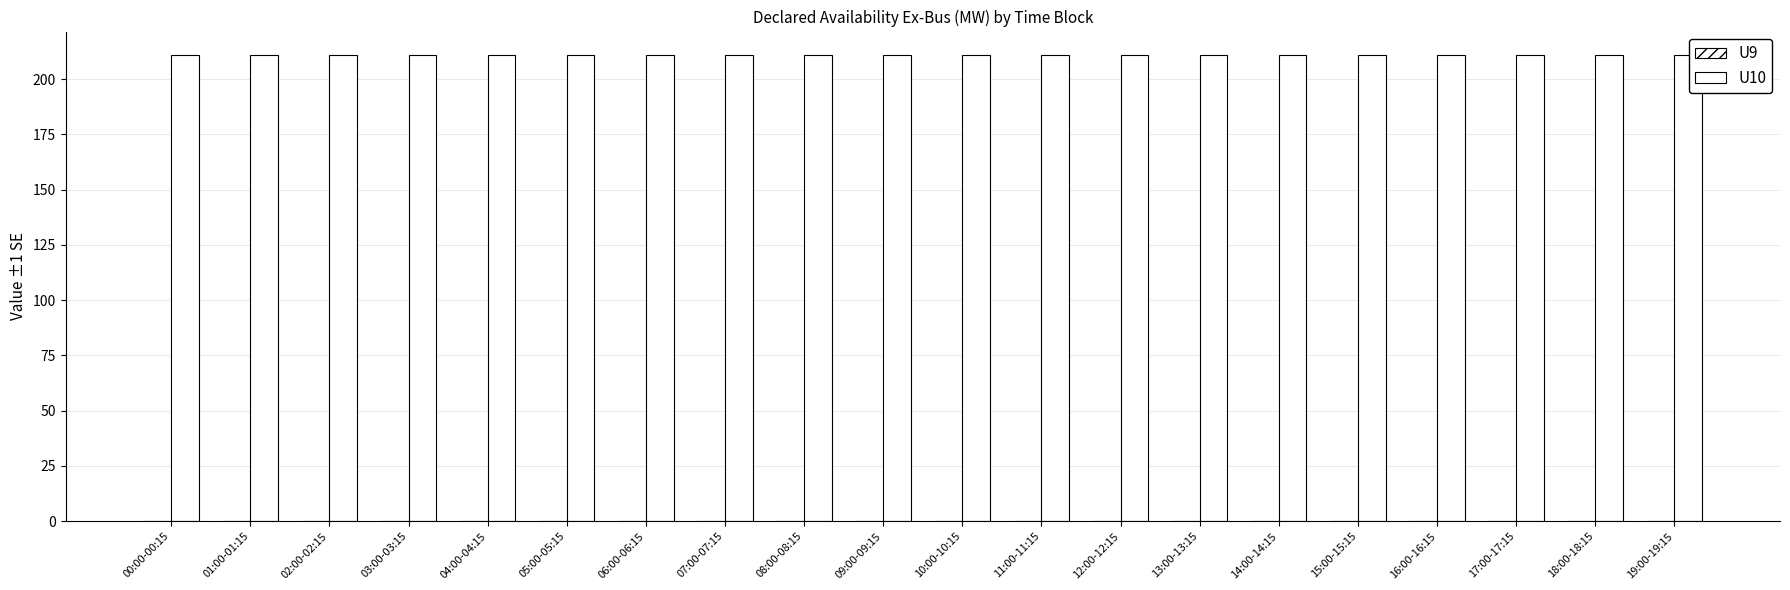

Reading left to right, transcribe all the data shown in this chart.

U9: 00:00-00:15=0	01:00-01:15=0	02:00-02:15=0	03:00-03:15=0	04:00-04:15=0	05:00-05:15=0	06:00-06:15=0	07:00-07:15=0	08:00-08:15=0	09:00-09:15=0	10:00-10:15=0	11:00-11:15=0	12:00-12:15=0	13:00-13:15=0	14:00-14:15=0	15:00-15:15=0	16:00-16:15=0	17:00-17:15=0	18:00-18:15=0	19:00-19:15=0
U10: 00:00-00:15=211	01:00-01:15=211	02:00-02:15=211	03:00-03:15=211	04:00-04:15=211	05:00-05:15=211	06:00-06:15=211	07:00-07:15=211	08:00-08:15=211	09:00-09:15=211	10:00-10:15=211	11:00-11:15=211	12:00-12:15=211	13:00-13:15=211	14:00-14:15=211	15:00-15:15=211	16:00-16:15=211	17:00-17:15=211	18:00-18:15=211	19:00-19:15=211